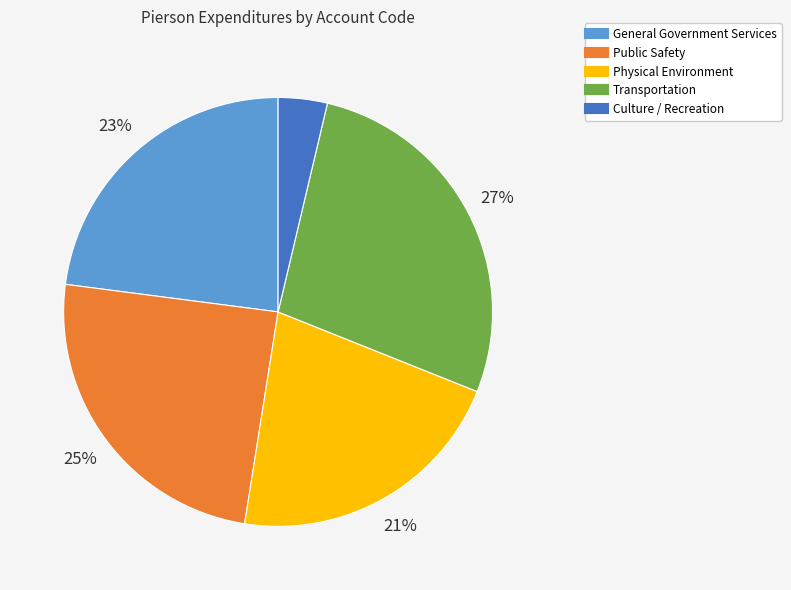

Rank the categories by value from highest to lowest.

Transportation, Public Safety, General Government Services, Physical Environment, Culture / Recreation